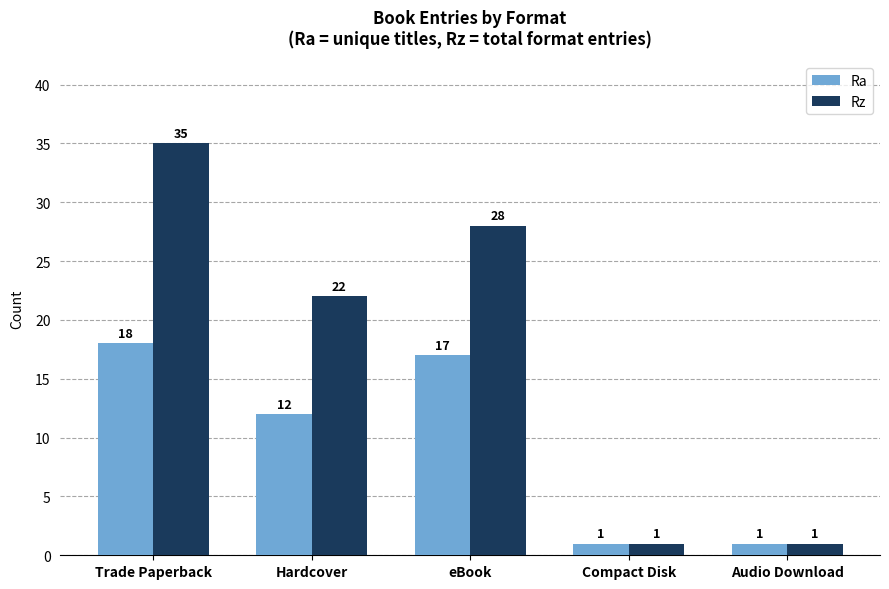

Which category has the highest value in the Ra series?

Trade Paperback